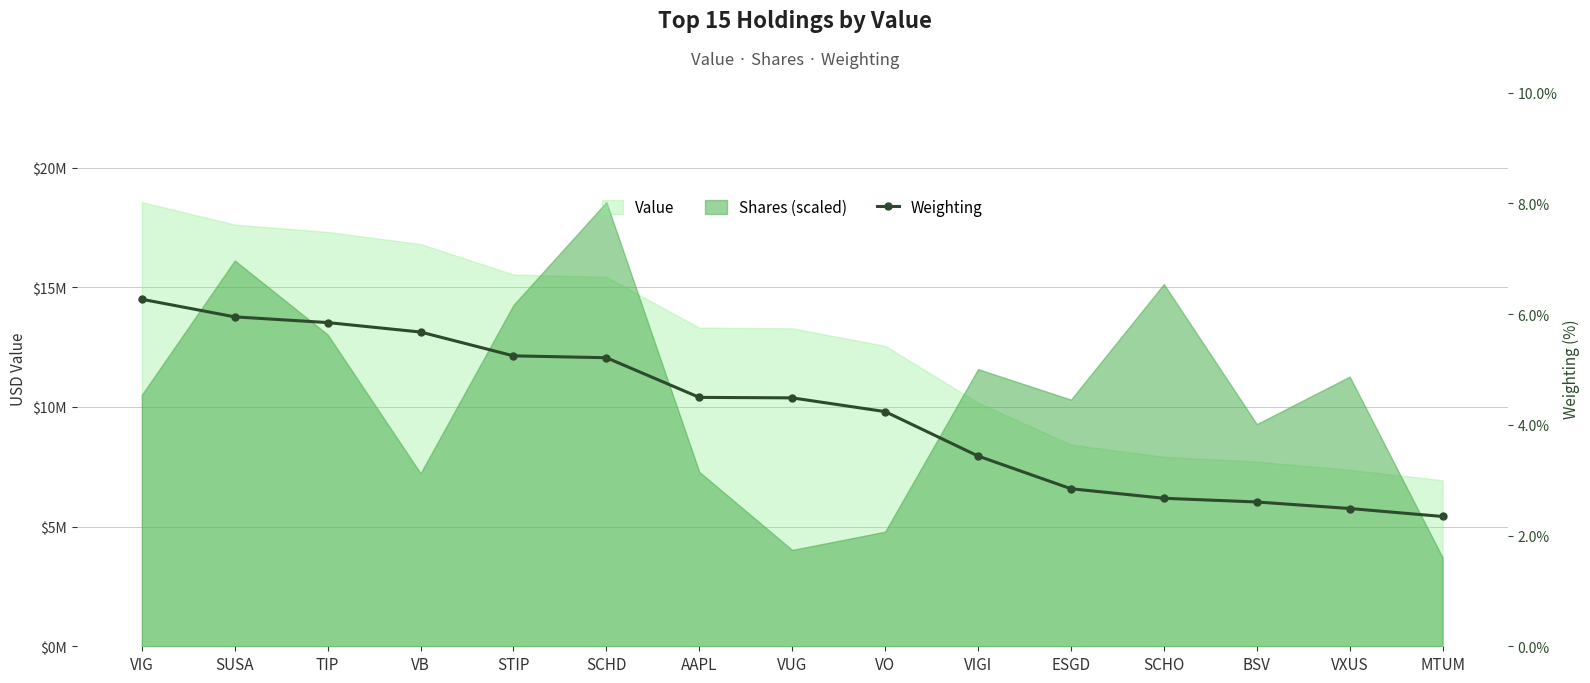

What is the value of the 14th point from the left?

2.5